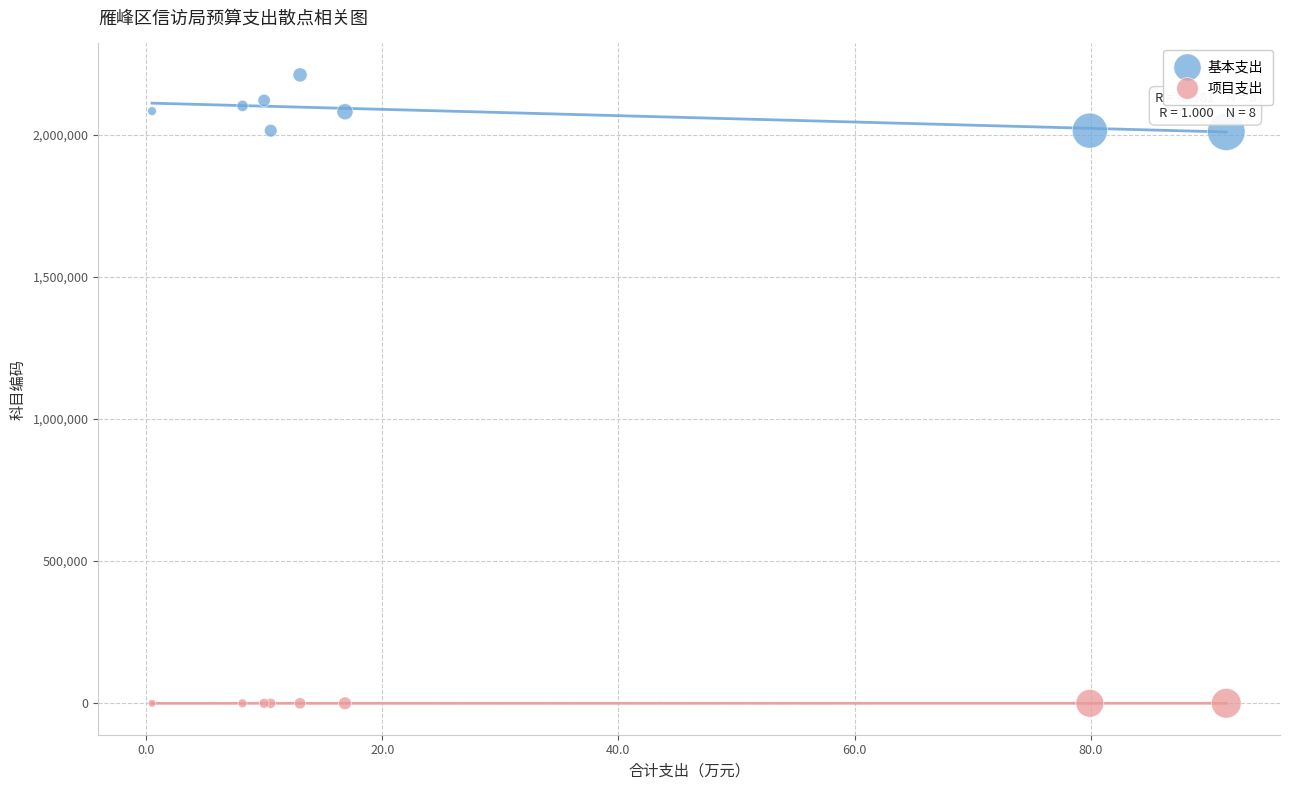

Which series has the largest Y range (max minus min)?

基本支出